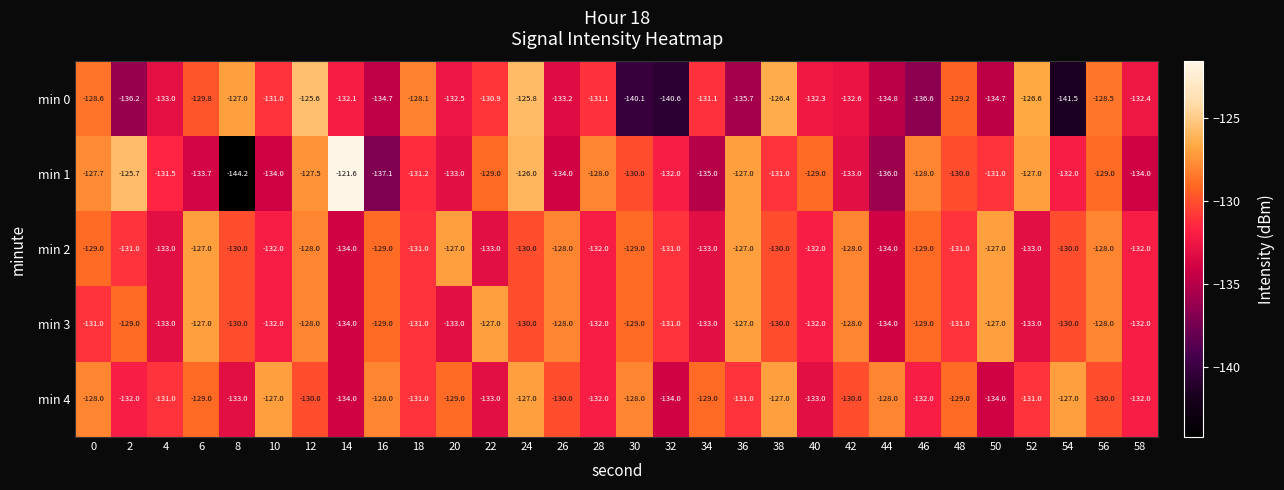

How many values in the min 2 series exceed -130?

12